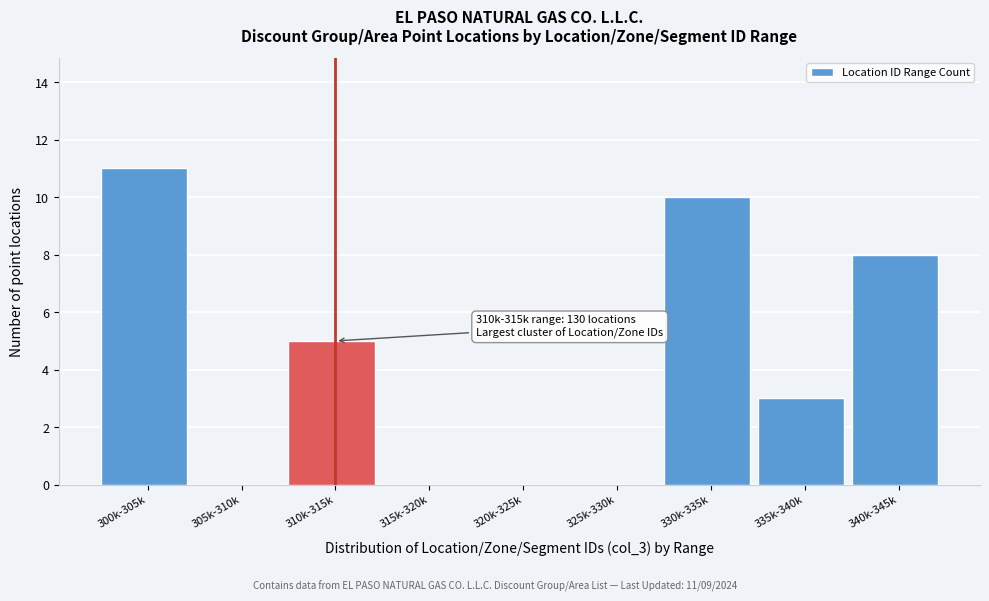

Reading left to right, list all the values displayed in this chart.

300k-305k=11	305k-310k=0	310k-315k=5	315k-320k=0	320k-325k=0	325k-330k=0	330k-335k=10	335k-340k=3	340k-345k=8